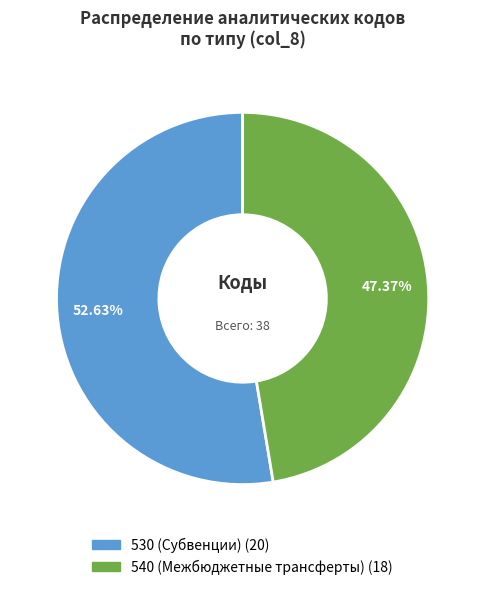

Is there a majority slice in this chart?

Yes